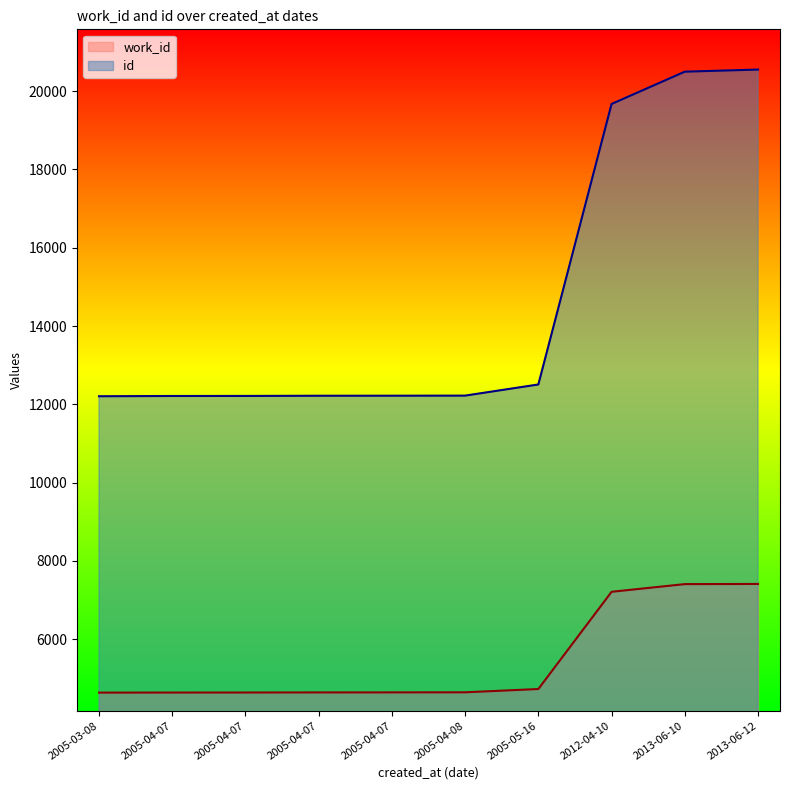

Where does the work_id series first go above 4643?

2005-05-16